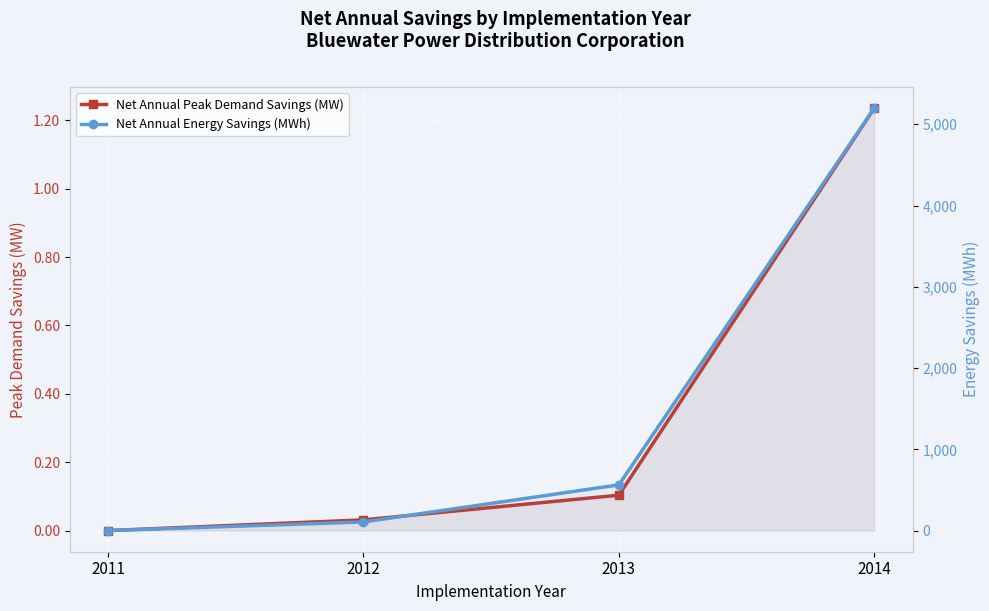

At which category does the chart reach its minimum across all series?

2011